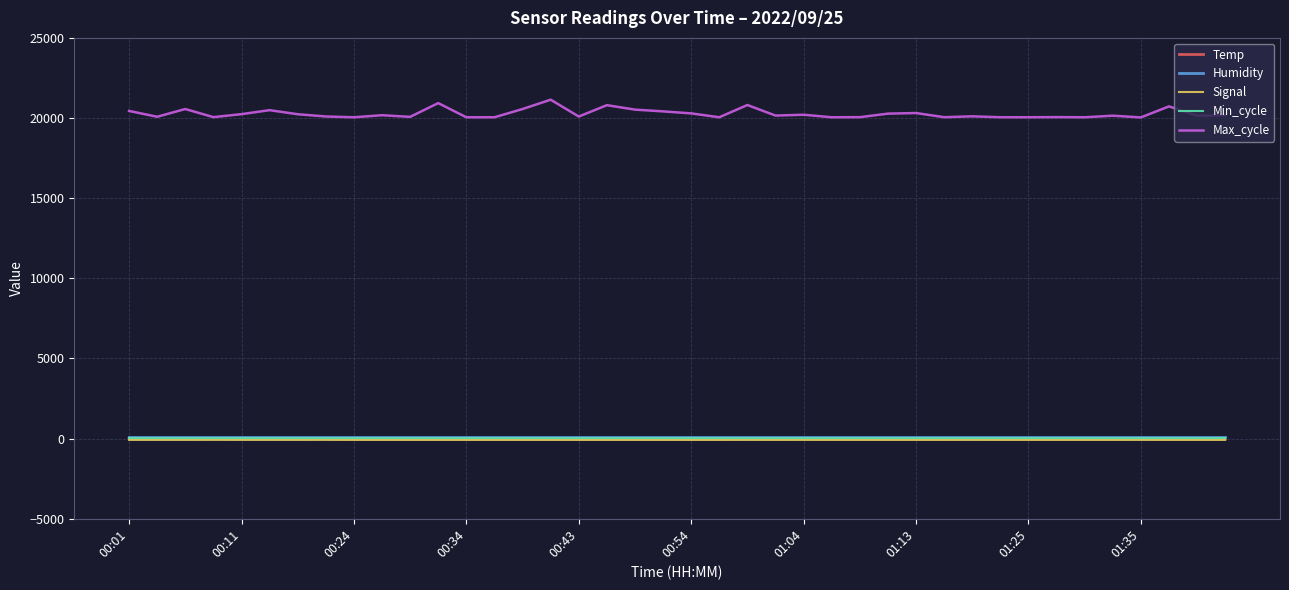

What is the maximum value for Temp?

9.6